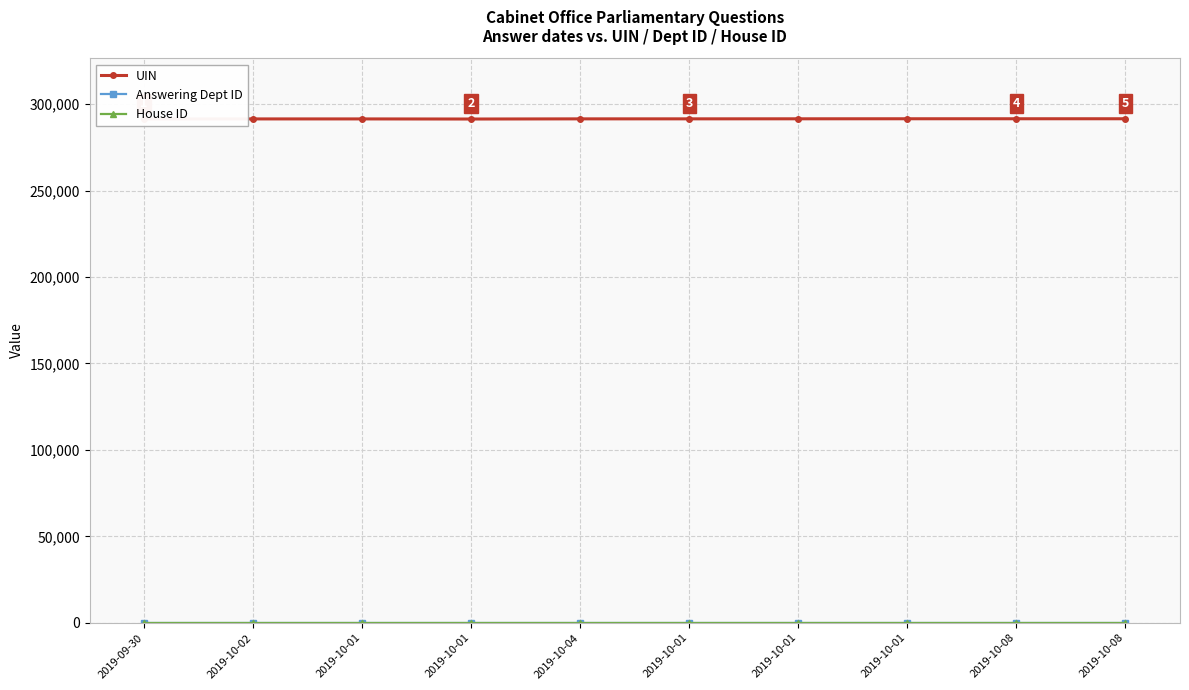

Is this an area chart (filled region under the line)?

No